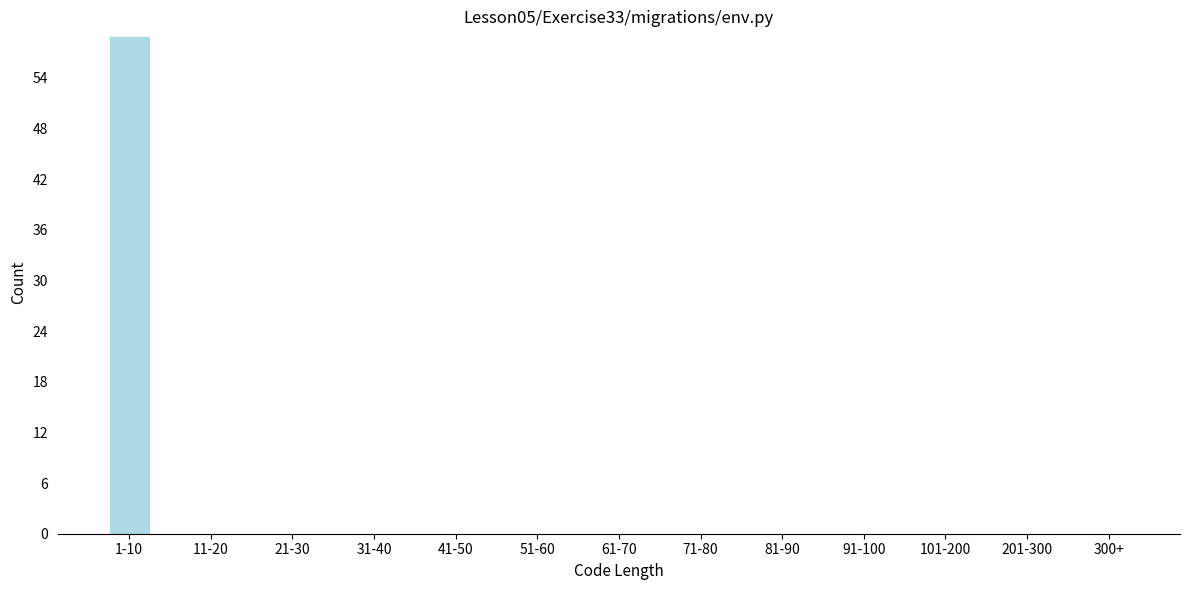

Reading left to right, list all the values displayed in this chart.

1-10=59	11-20=0	21-30=0	31-40=0	41-50=0	51-60=0	61-70=0	71-80=0	81-90=0	91-100=0	101-200=0	201-300=0	300+=0